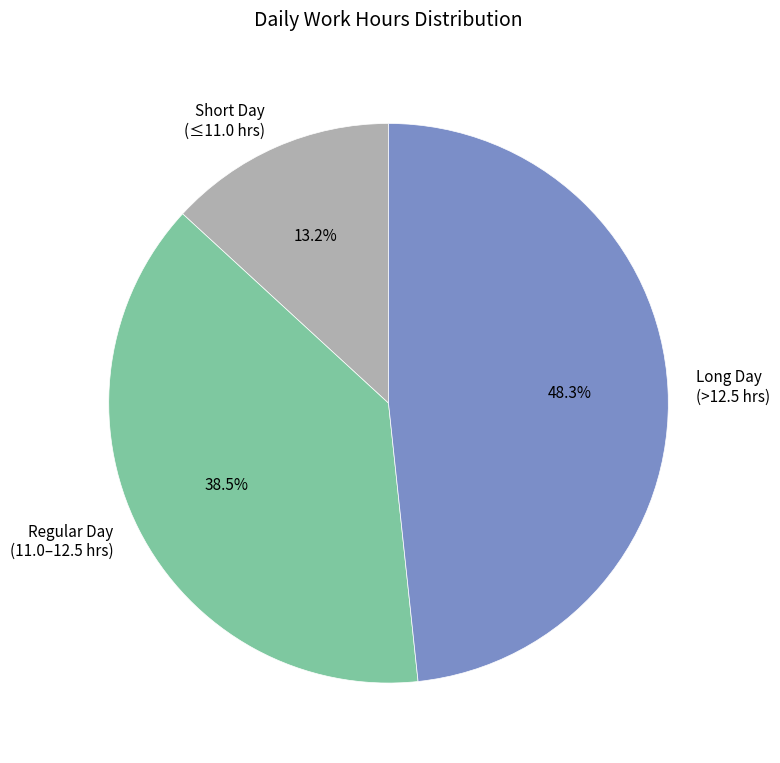

Rank the categories by value from highest to lowest.

Long Day (>12.5 hrs), Regular Day (11.0–12.5 hrs), Short Day (≤11.0 hrs)